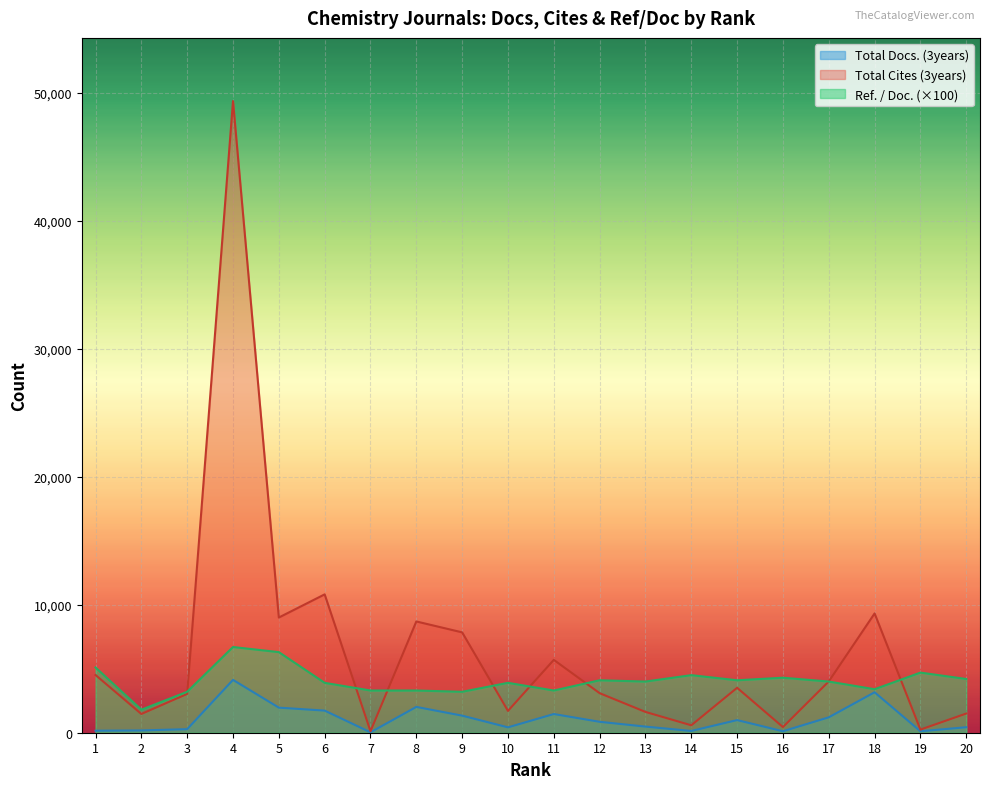

What value does the Ref. / Doc. series have at 15, to the nearest 50?

4100